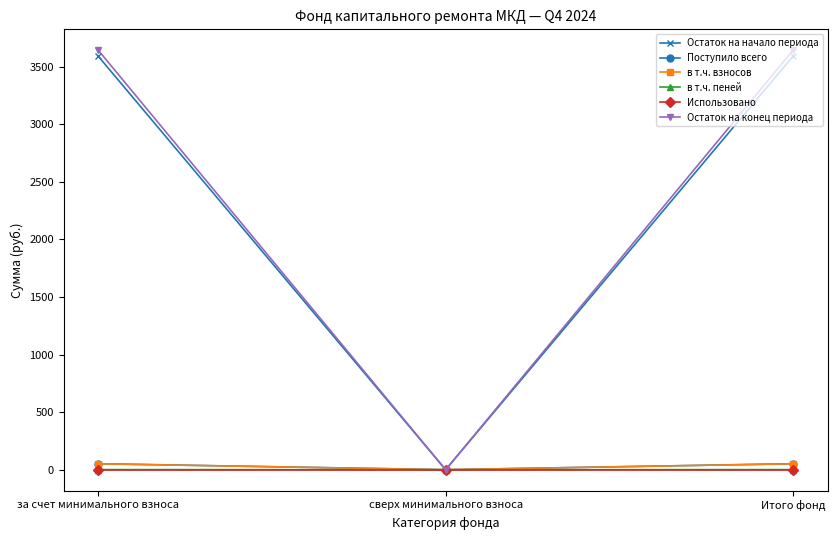

Is the value of Остаток на конец периода at за счет минимального взноса greater than the value of в т.ч. пеней at Итого фонд?

Yes